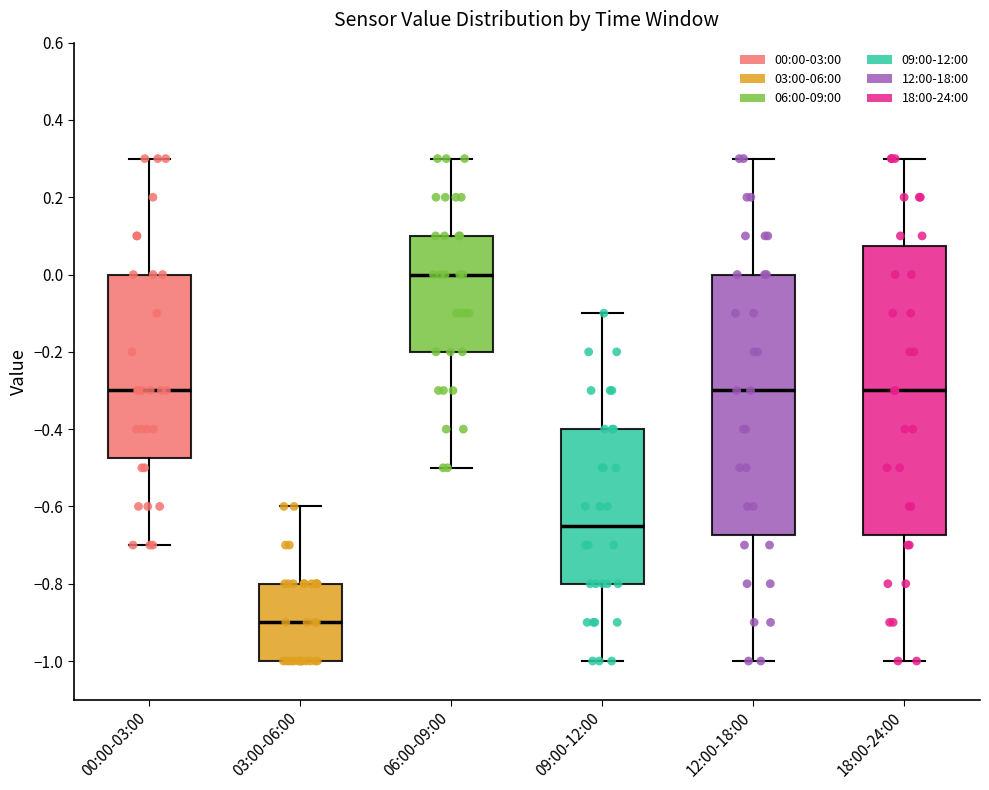

Which box's median line is the lowest?

03:00-06:00